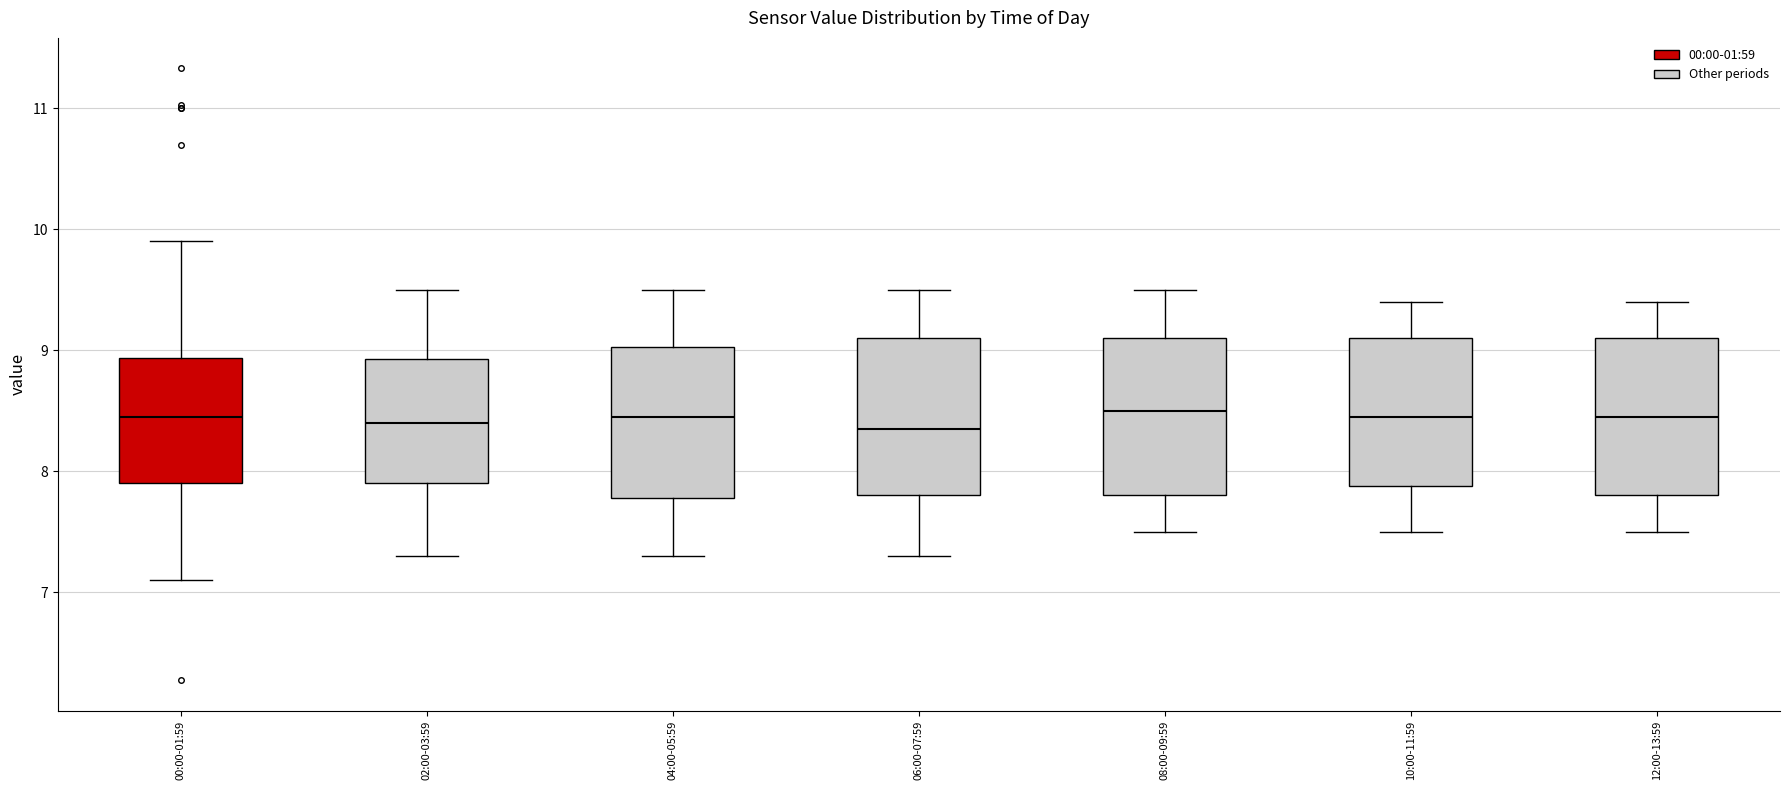

Where does the upper whisker of the box for 00:00-01:59 end on the y-axis? The values are not printed on the chart, so give them approximately, as read against the axis.

9.9